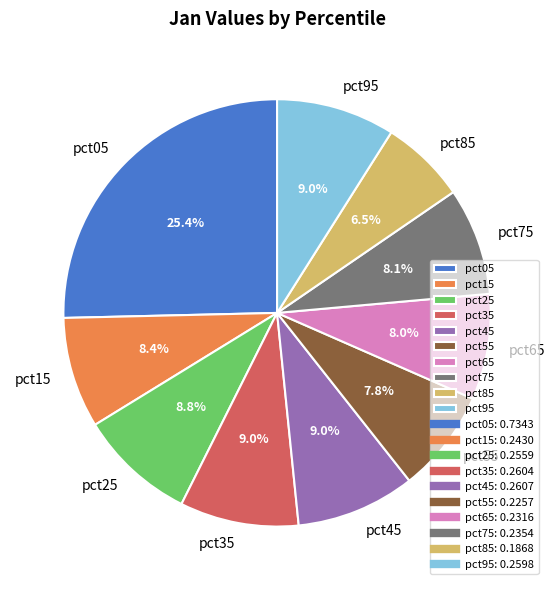

Count the number of slices in the pie.

10